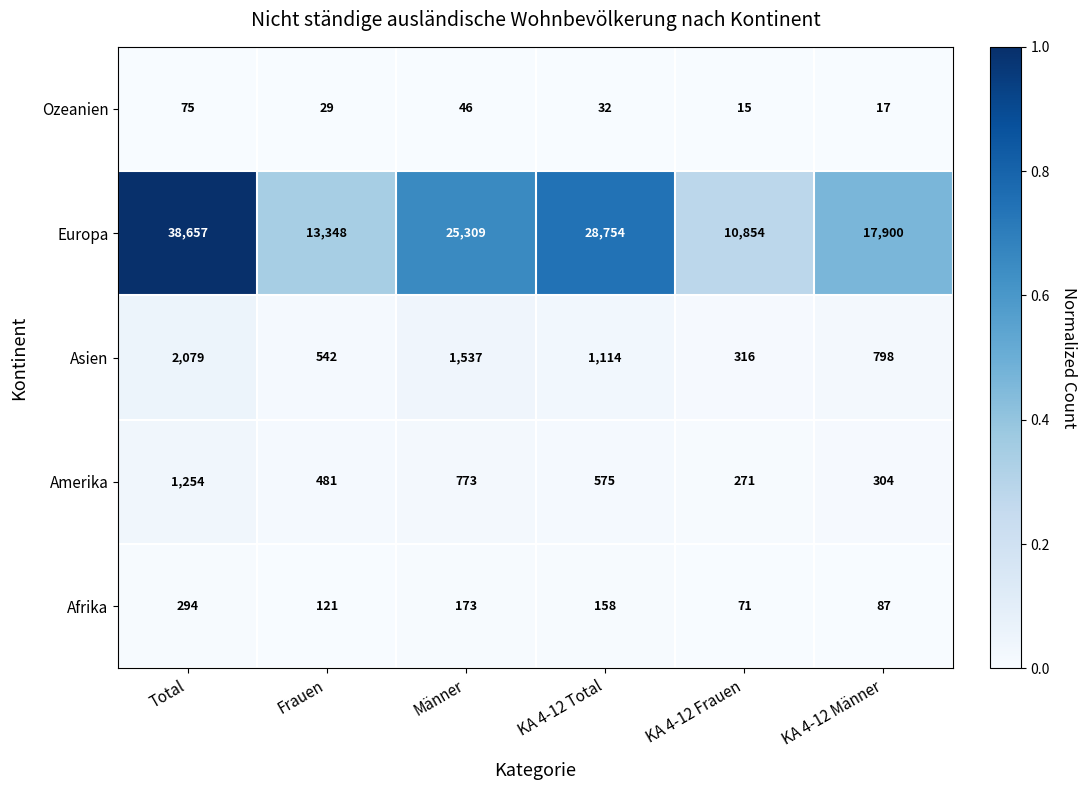

Which series has the widest spread of values?

Europa